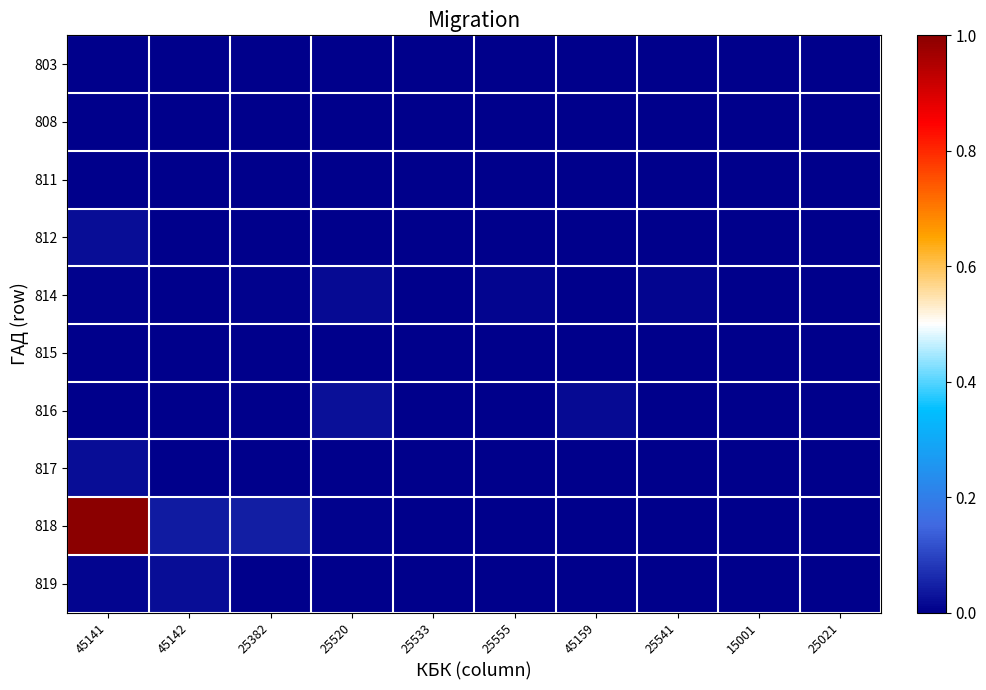

What is the maximum value shown in the chart?

1.0